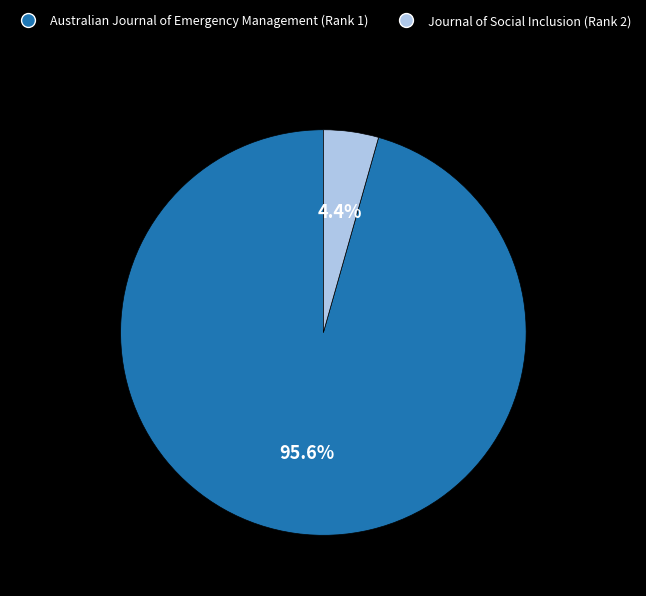

Does Journal of Social Inclusion (Rank 2) represent more than half of the total?

No